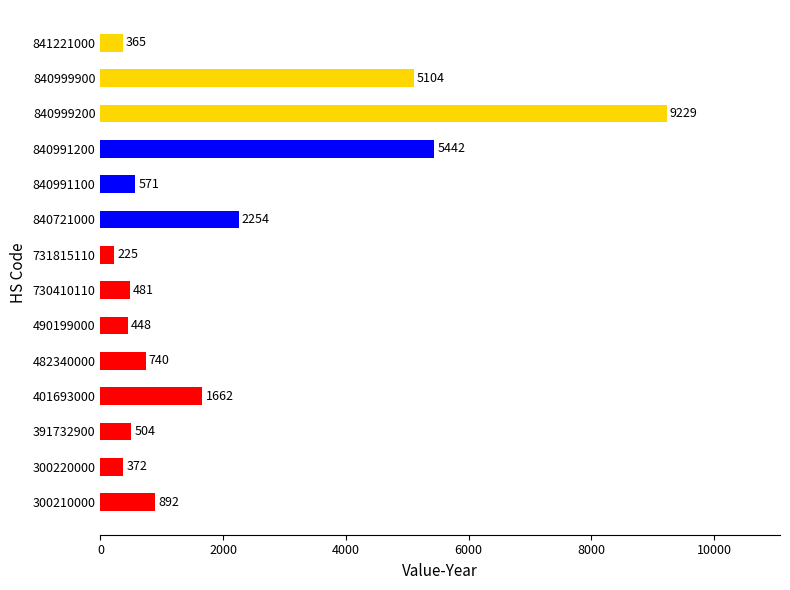

What is the smallest value displayed?

225